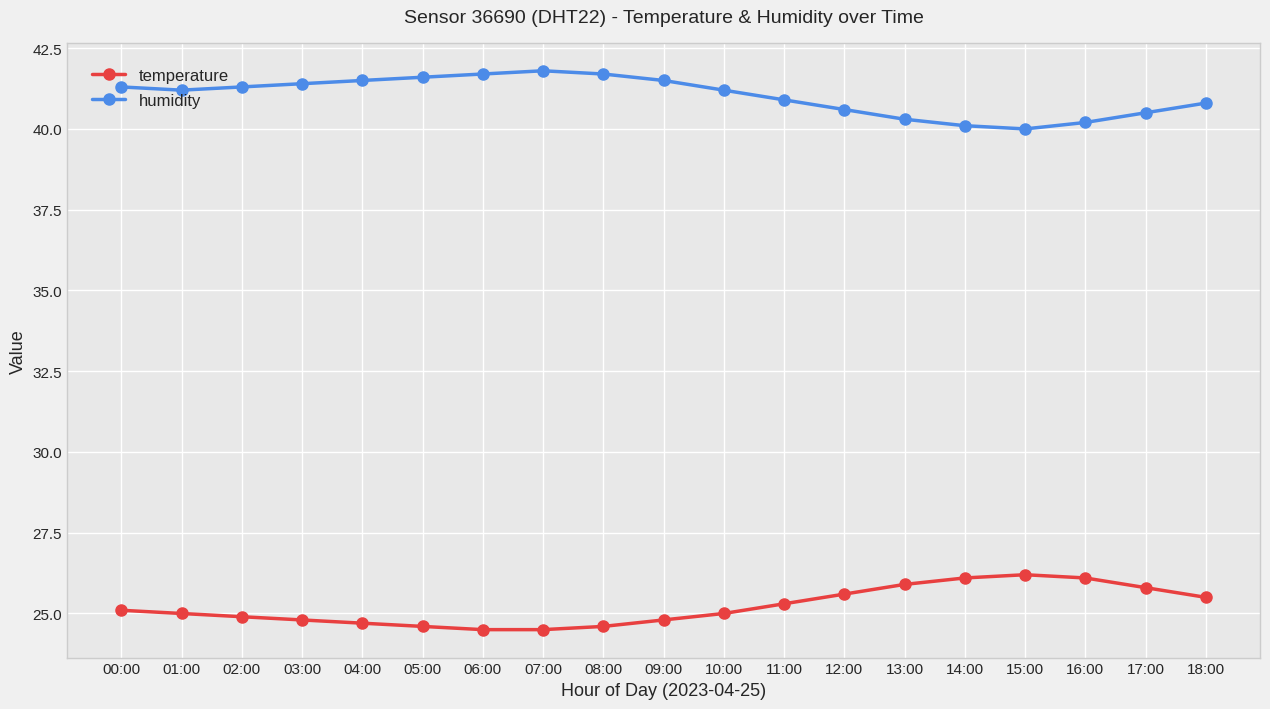

What is the label of the 7th point from the left?

06:00